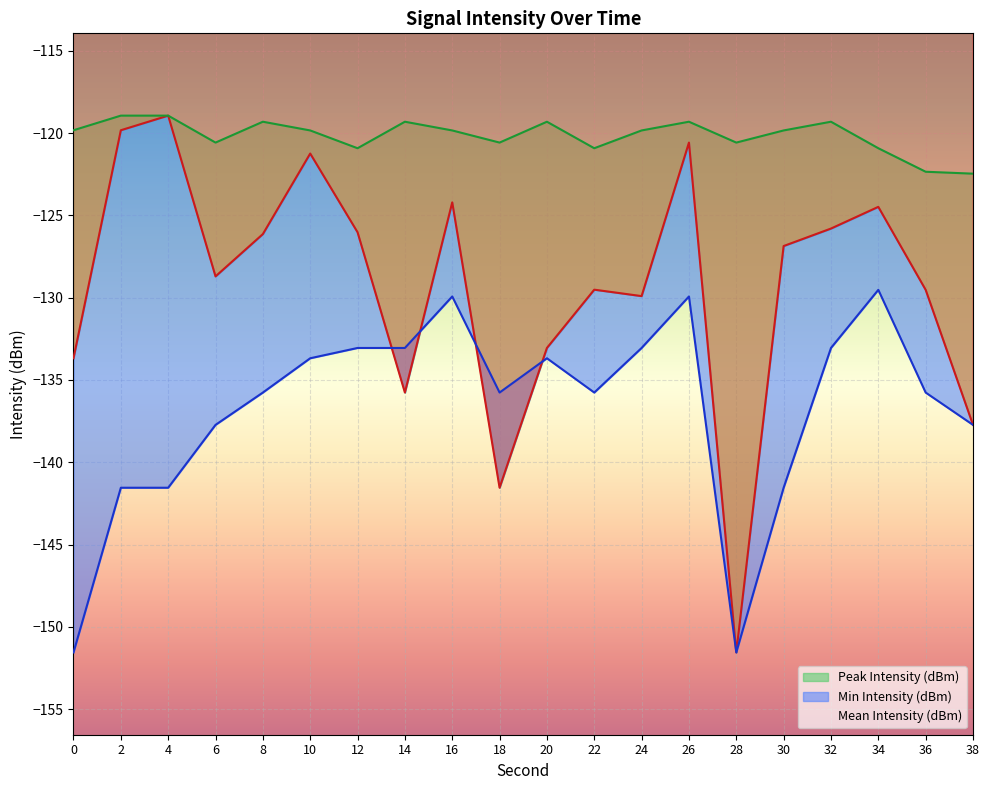

Reading left to right, extract all data points from this chart.

Mean Intensity (dBm): -133.7	-119.8	-118.9	-128.7	-126.1	-121.2	-126.0	-135.8	-124.2	-141.5	-133.1	-129.5	-129.9	-120.6	-151.6	-126.9	-125.8	-124.5	-129.5	-137.7
Peak Intensity (dBm): -119.8	-118.9	-118.9	-120.6	-119.3	-119.8	-120.9	-119.3	-119.8	-120.6	-119.3	-120.9	-119.8	-119.3	-120.6	-119.8	-119.3	-120.9	-122.3	-122.5
Min Intensity (dBm): -151.6	-141.5	-141.5	-137.7	-135.8	-133.7	-133.1	-133.1	-129.9	-135.8	-133.7	-135.8	-133.1	-129.9	-151.6	-141.5	-133.1	-129.5	-135.8	-137.7